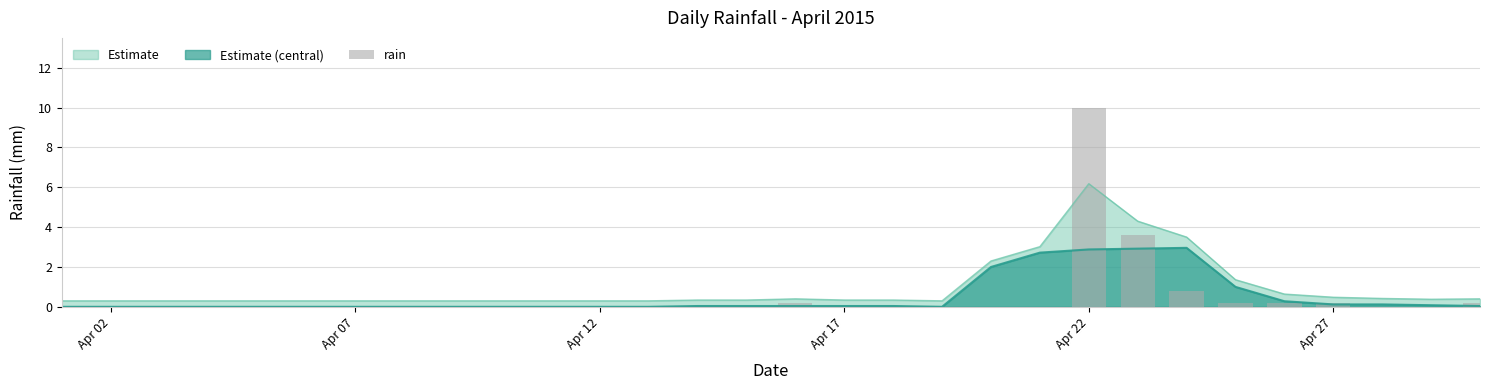

True or false: Estimate (central) and Estimate cross at least once.

False